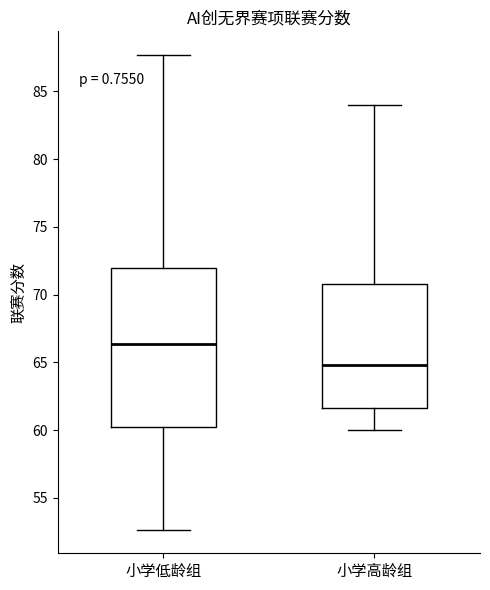

Which box's median line is the highest?

小学低龄组